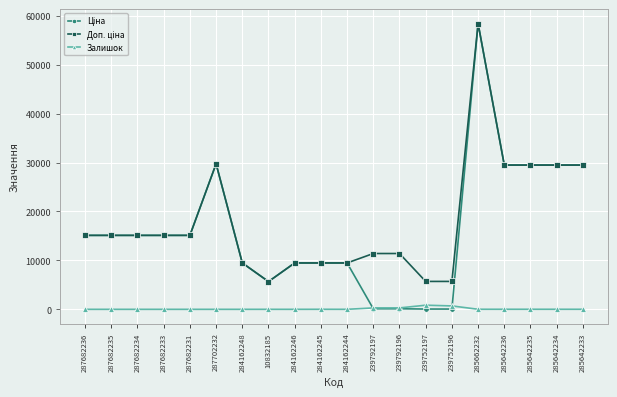

At how many categories does at least one series exceed 18244?

6